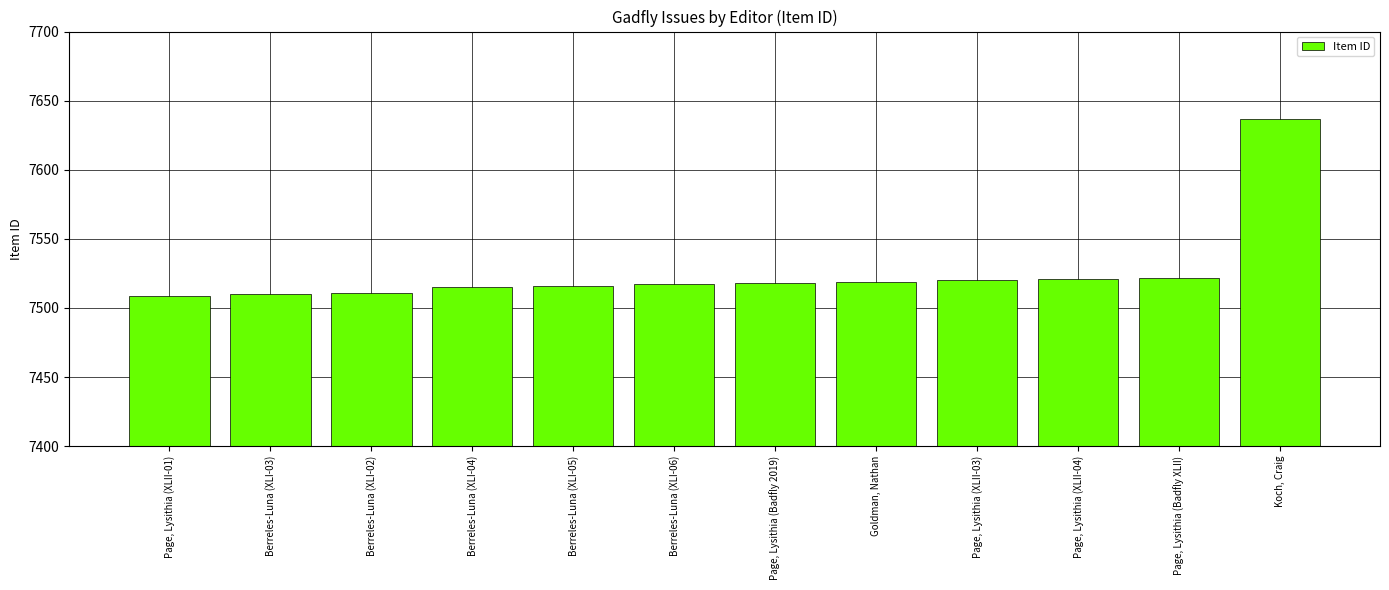

Rank the categories by value from lowest to highest.

Page, Lysithia (XLII-01), Berreles-Luna (XLI-03), Berreles-Luna (XLI-02), Berreles-Luna (XLI-04), Berreles-Luna (XLI-05), Berreles-Luna (XLI-06), Page, Lysithia (Badfly 2019), Goldman, Nathan, Page, Lysithia (XLII-03), Page, Lysithia (XLII-04), Page, Lysithia (Badfly XLII), Koch, Craig